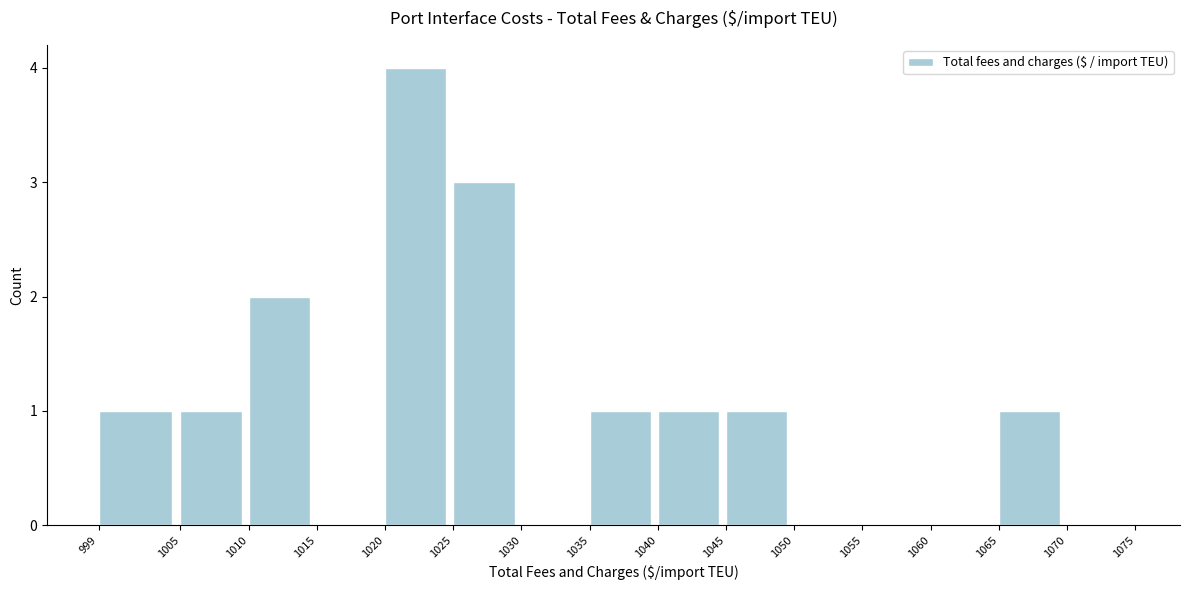

Reading left to right, transcribe this chart: for each bar, give the range it covers on the x-axis and its height. The values are not printed on the chart, so give them approximately, as read against the axis.

999 to 1005: 1
1005 to 1010: 1
1010 to 1015: 2
1015 to 1020: 0
1020 to 1025: 4
1025 to 1030: 3
1030 to 1035: 0
1035 to 1040: 1
1040 to 1045: 1
1045 to 1050: 1
1050 to 1055: 0
1055 to 1060: 0
1060 to 1065: 0
1065 to 1070: 1
1070 to 1075: 0